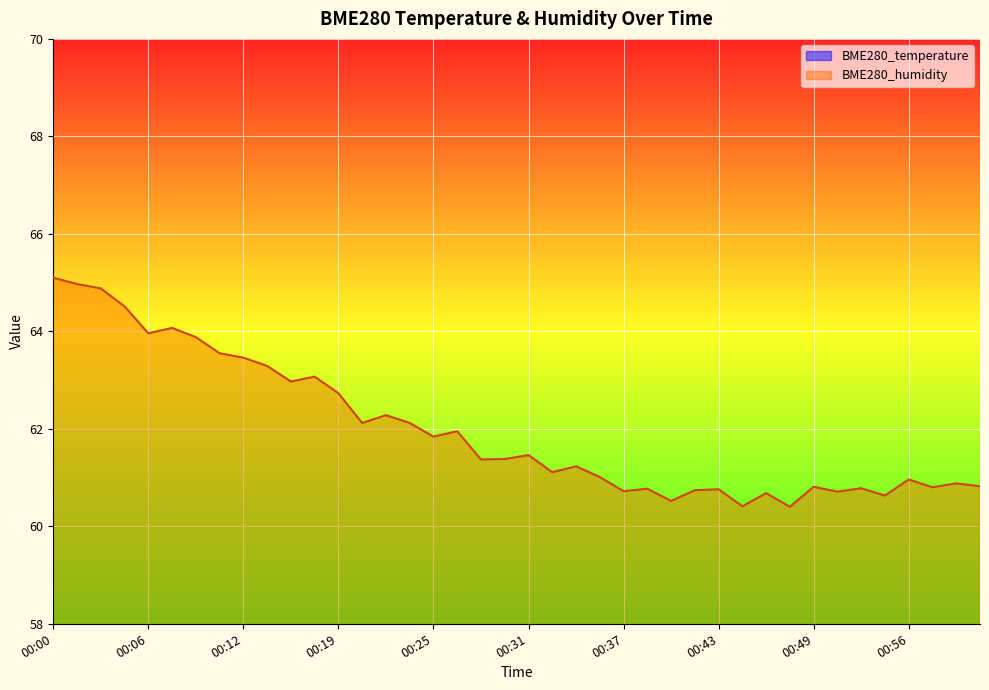

Reading left to right, list all the values displayed in this chart.

BME280_temperature: 10.4	10.4	10.5	10.5	10.5	10.5	10.5	10.5	10.5	10.5	10.6	10.6	10.6	10.6	10.6	10.6	10.6	10.6	10.6	10.6	10.6	10.7	10.7	10.7	10.7	10.8	10.8	10.8	10.8	10.8	10.1	10.8	10.8	10.8	10.8	10.8	10.7	10.7	10.7	10.7
BME280_humidity: 65.1	65.0	64.9	64.5	64.0	64.1	63.9	63.5	63.5	63.3	63.0	63.1	62.7	62.1	62.3	62.1	61.8	62.0	61.4	61.4	61.5	61.1	61.2	61.0	60.7	60.8	60.5	60.7	60.8	60.4	60.7	60.4	60.8	60.7	60.8	60.6	61.0	60.8	60.9	60.8